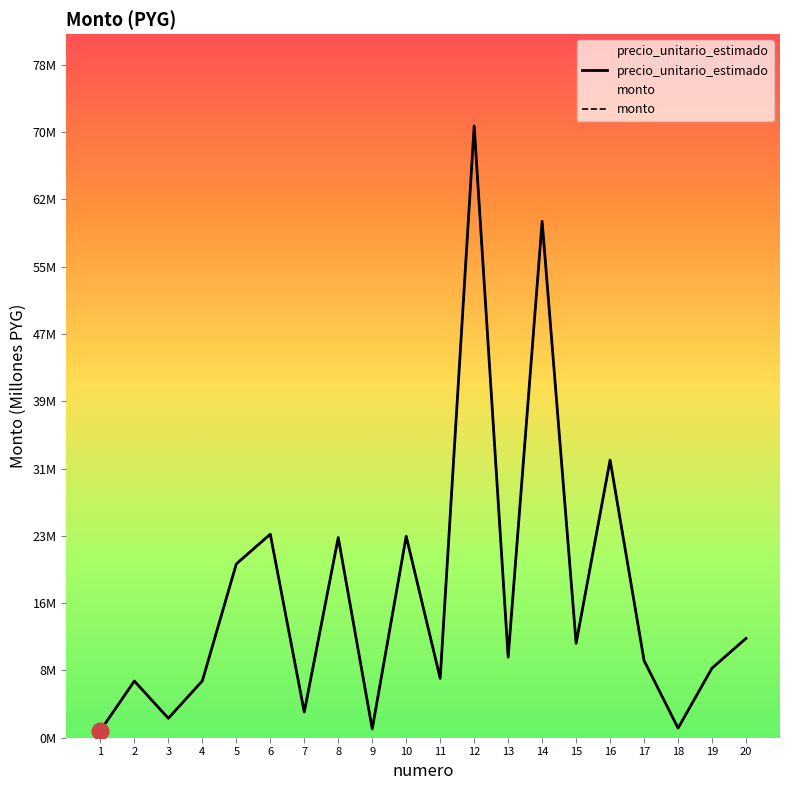

What is the minimum value shown in the chart?

0.8